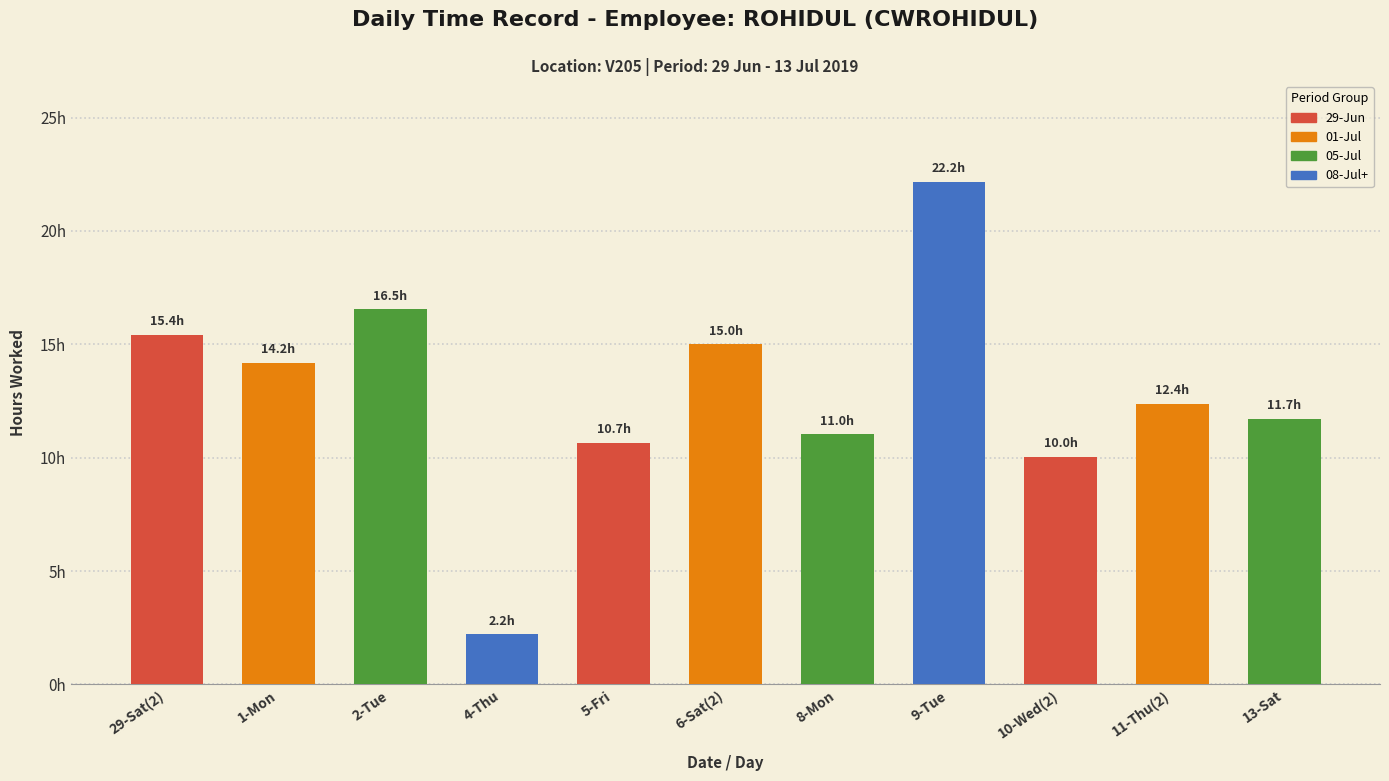

The value at 1-Mon is 3.2. True or false?

False